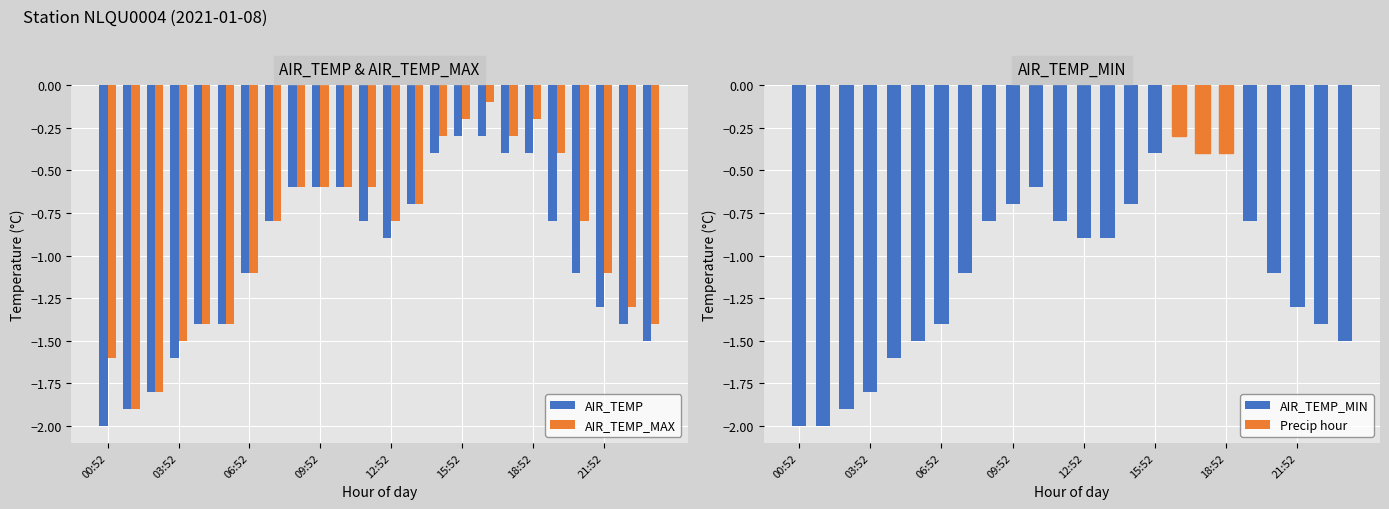

How many categories are shown in the chart?

24